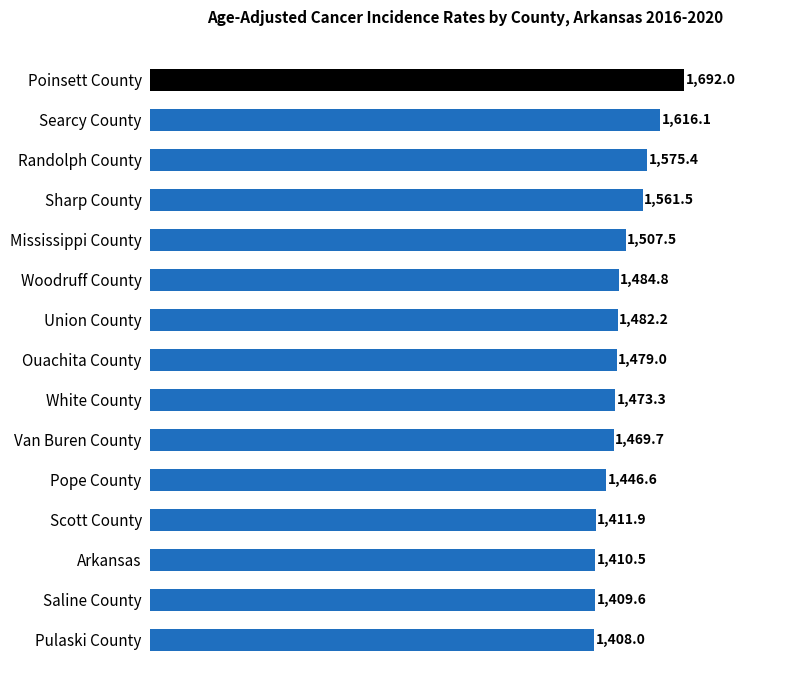

Reading top to bottom, list all the values displayed in this chart.

Poinsett County=1692.0	Searcy County=1616.1	Randolph County=1575.4	Sharp County=1561.5	Mississippi County=1507.5	Woodruff County=1484.8	Union County=1482.2	Ouachita County=1479.0	White County=1473.3	Van Buren County=1469.7	Pope County=1446.6	Scott County=1411.9	Arkansas=1410.5	Saline County=1409.6	Pulaski County=1408.0